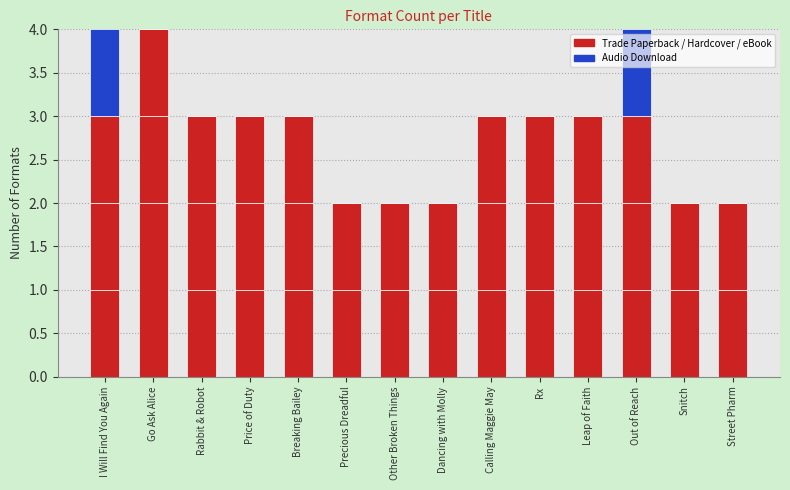

The Trade Paperback series shows 2 at Snitch. True or false?

False